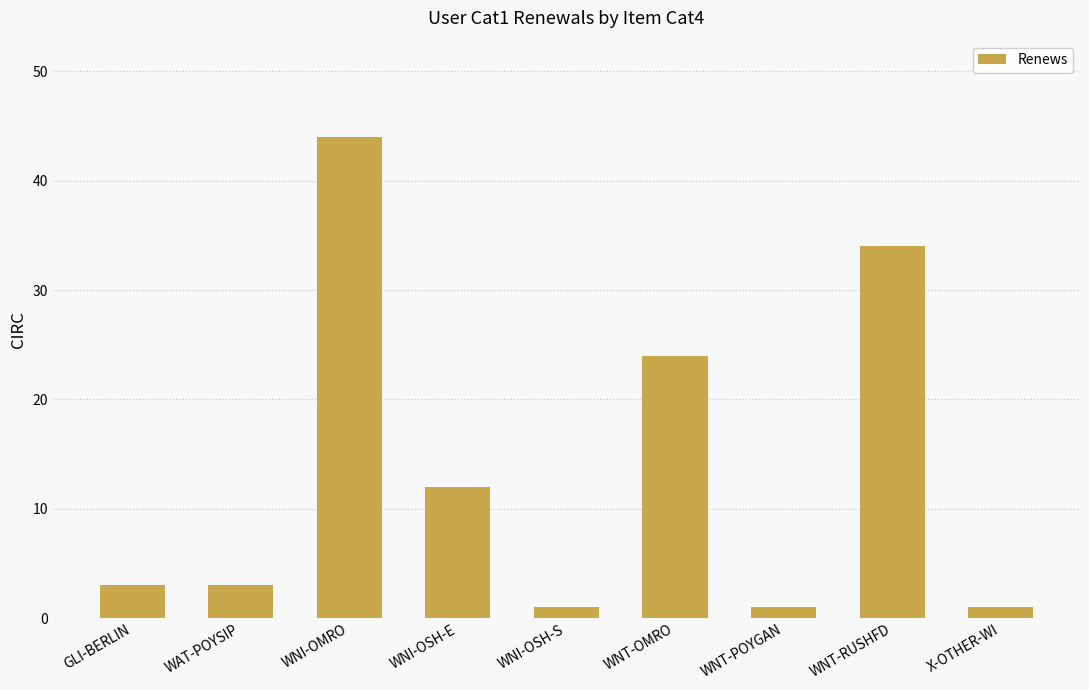

Between WNI-OMRO and WNT-POYGAN, which is larger?

WNI-OMRO